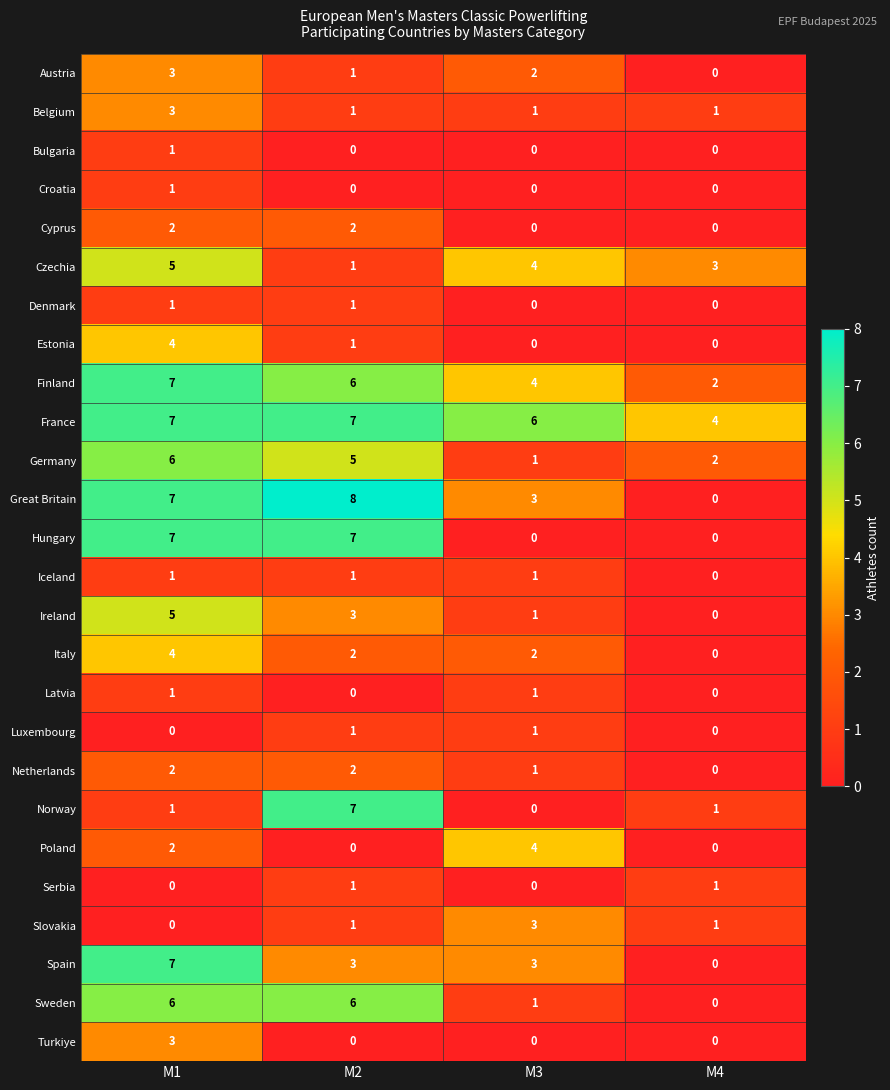

What is the total value across all series at M4?

15